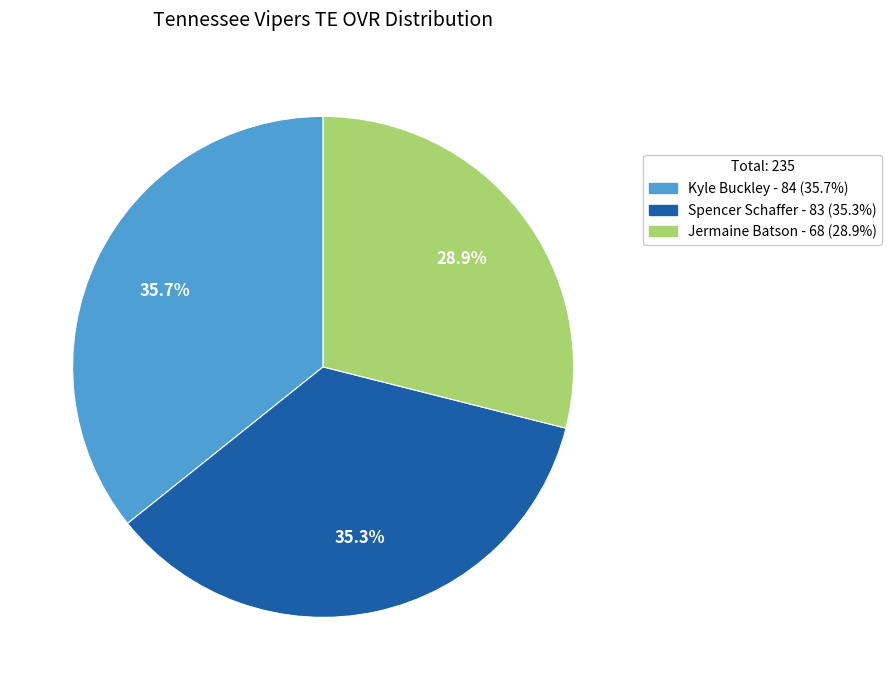

What percentage is the Kyle Buckley slice, to the nearest percent?

36%